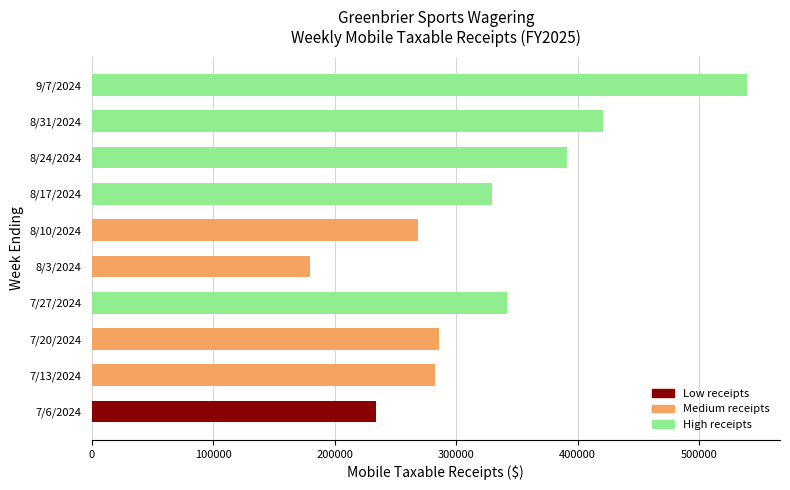

At which label is the value closest to 359831?

7/27/2024